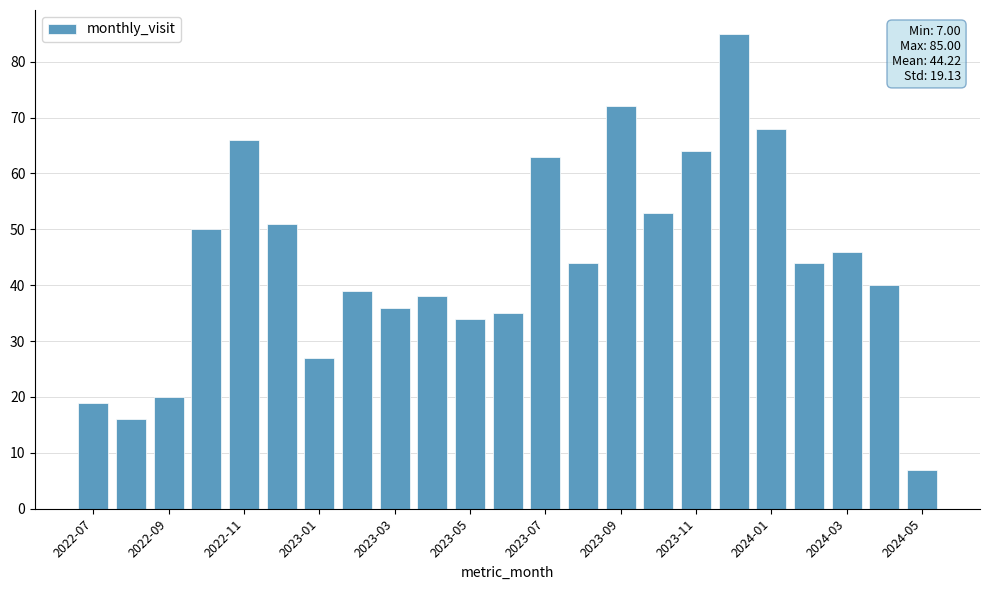

What is the value of the 4th bar from the left?

50